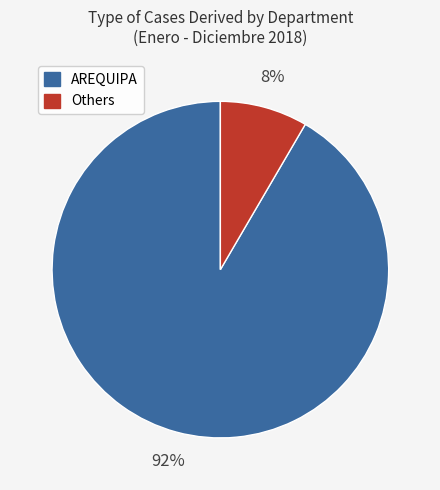

To the nearest percent, what portion does Others represent?

8%